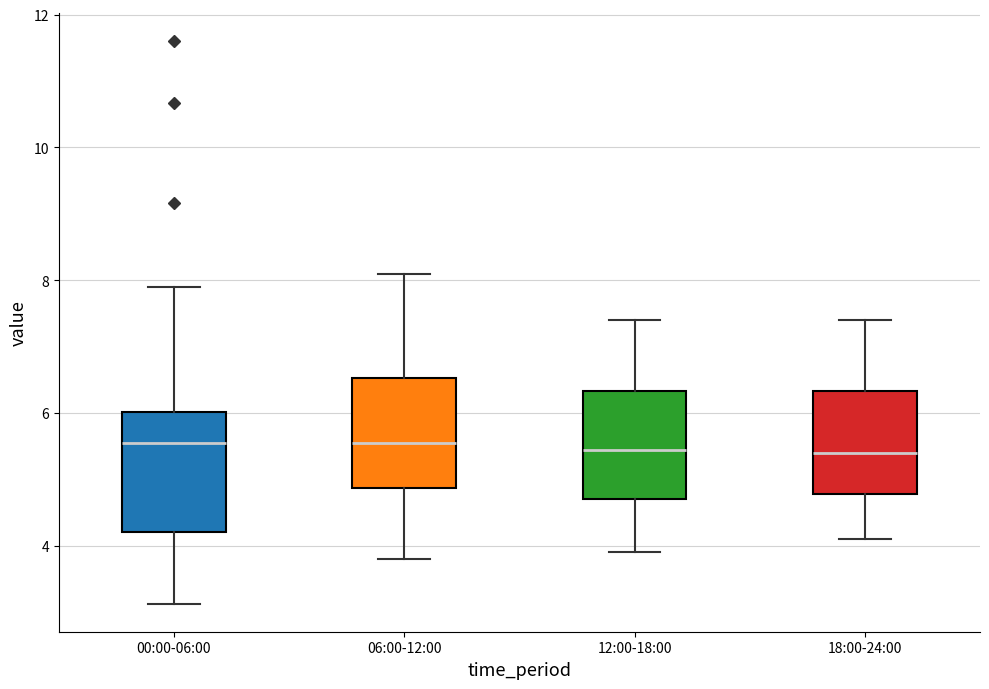

Where does the upper whisker of the box for 06:00-12:00 end on the y-axis? The values are not printed on the chart, so give them approximately, as read against the axis.

8.2